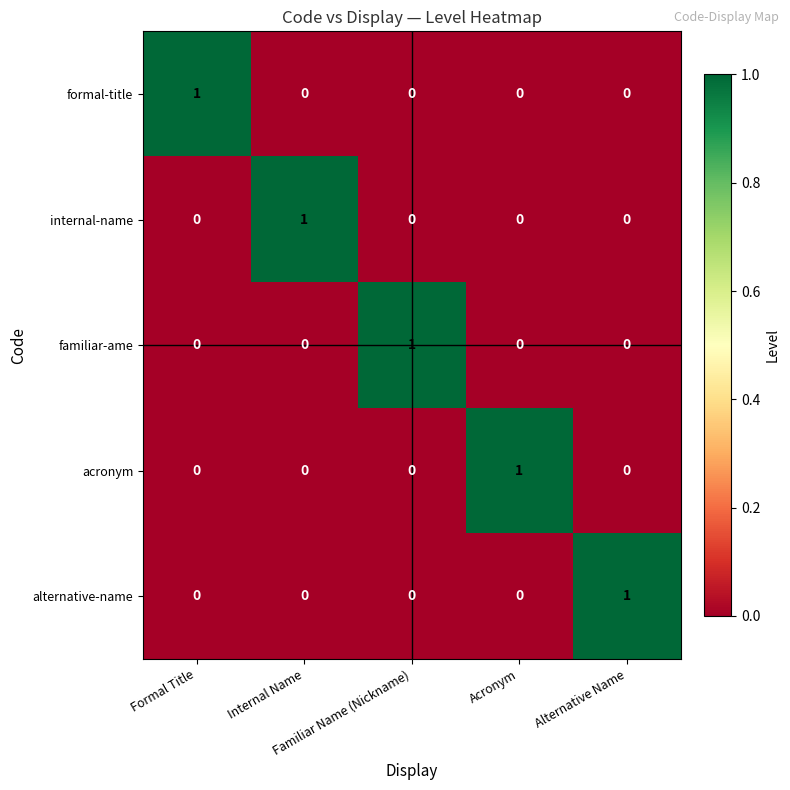

At how many categories does at least one series exceed 0?

5